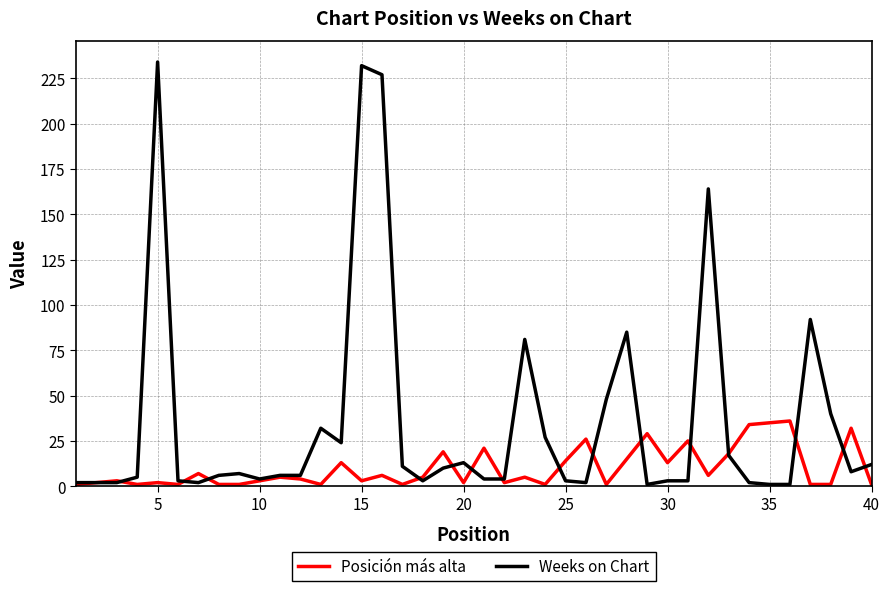

Is this an area chart (filled region under the line)?

No